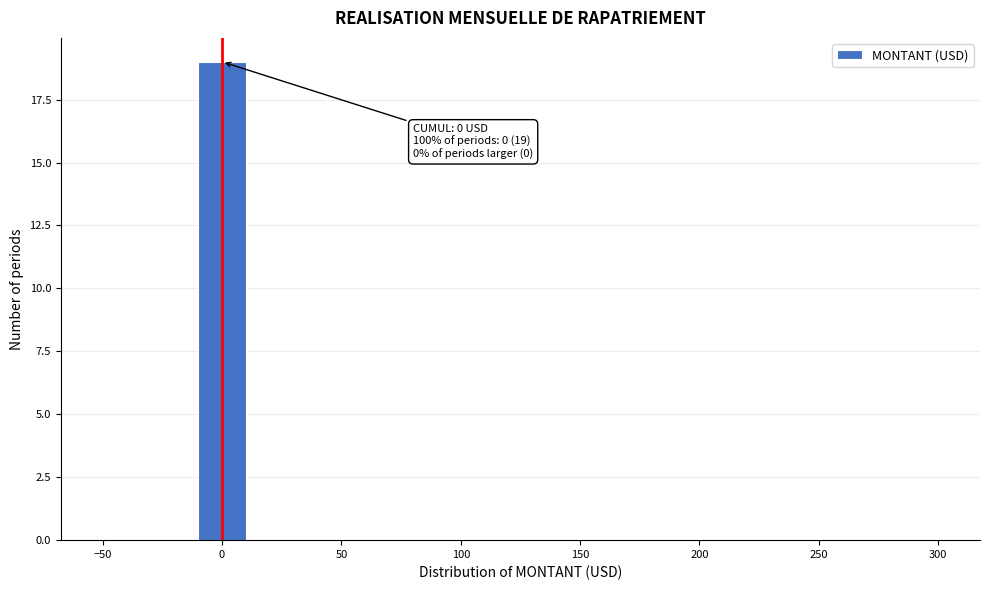

Over which range of the x-axis is the bar tallest?

-10 to 10